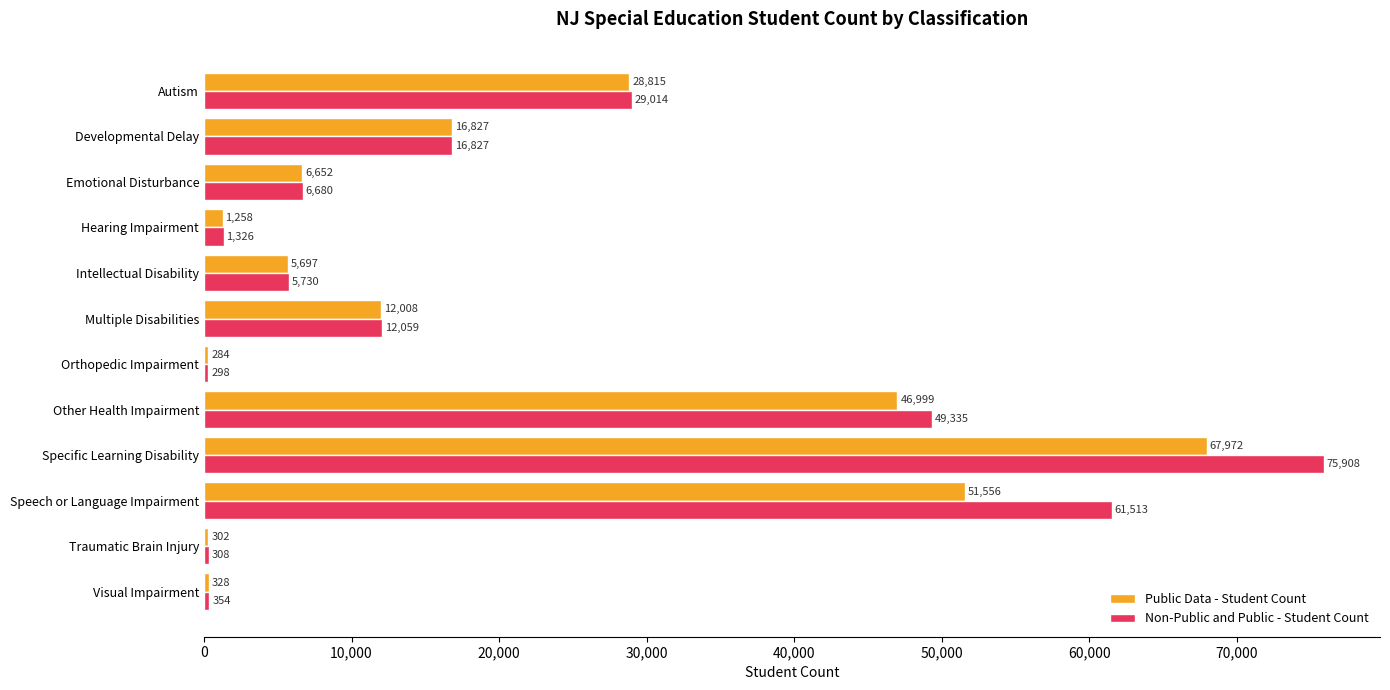

The value of Public Data - Student Count at Autism is 28815. True or false?

True